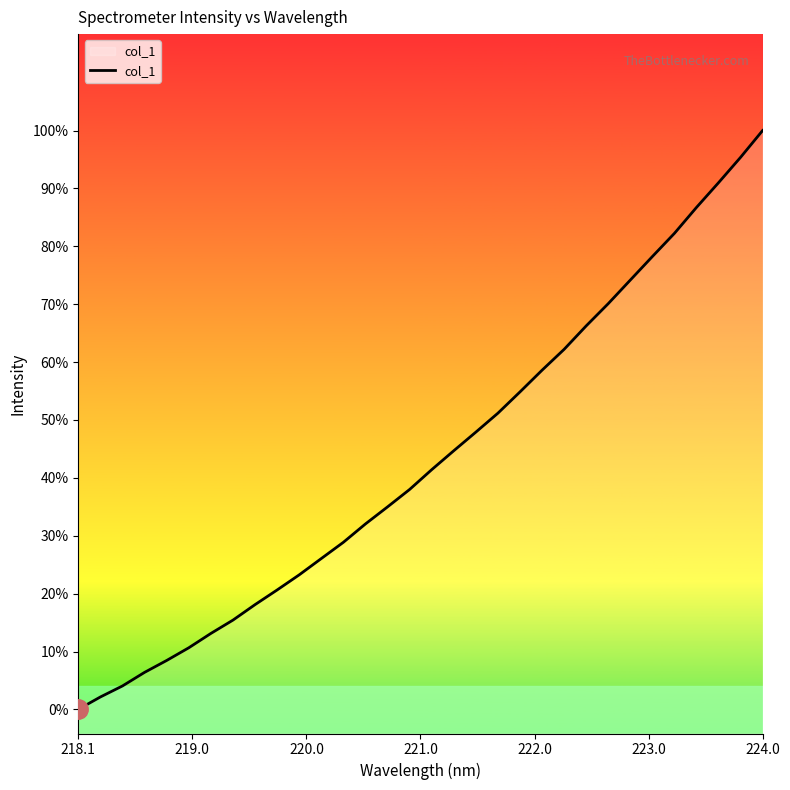

Does the chart have visible grid lines?

No